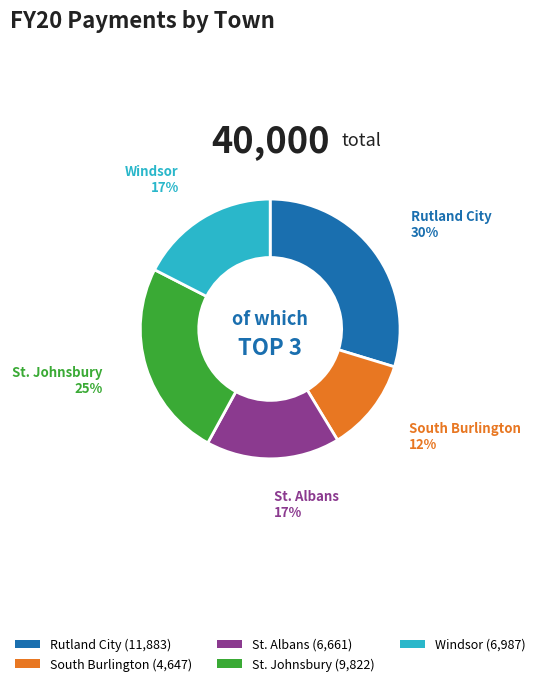

What is the smallest slice in the pie chart?

South Burlington